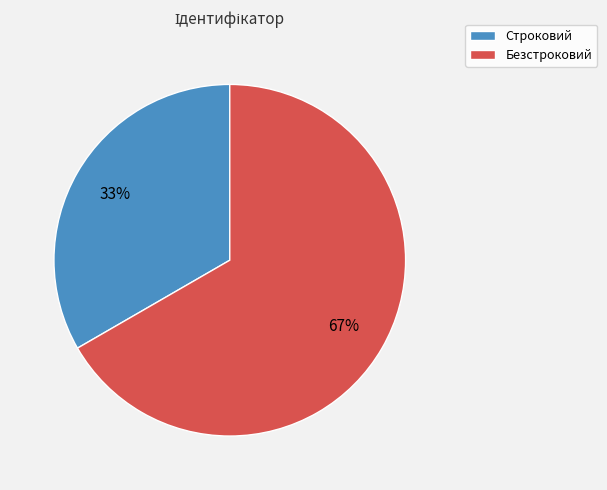

The Безстроковий slice represents 67% of the pie. True or false?

True